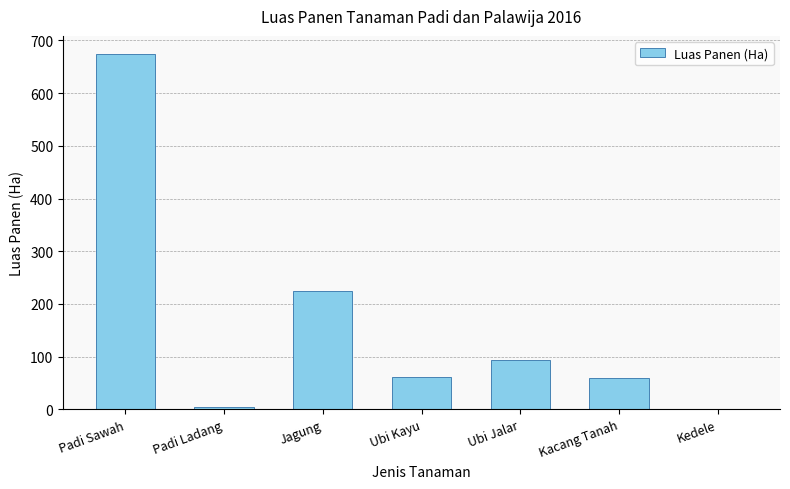

Where is the data nearest to the value 337?

Jagung